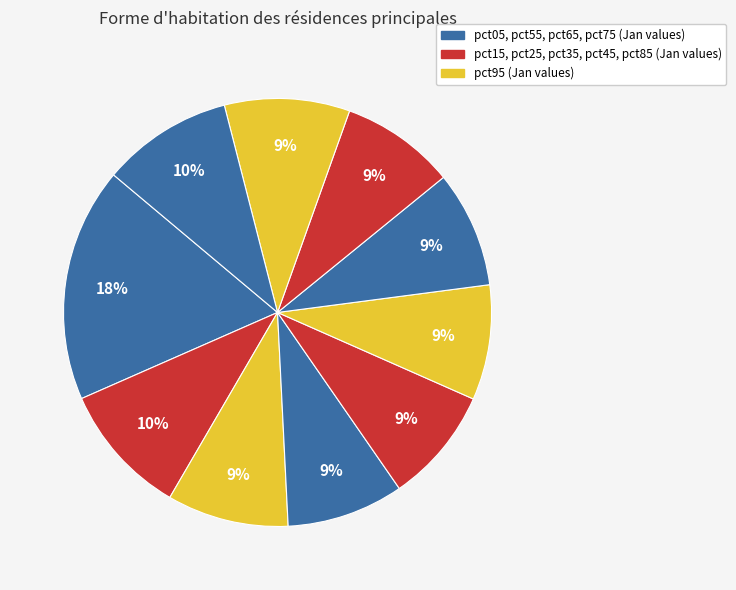

How many segments does this pie chart have?

10